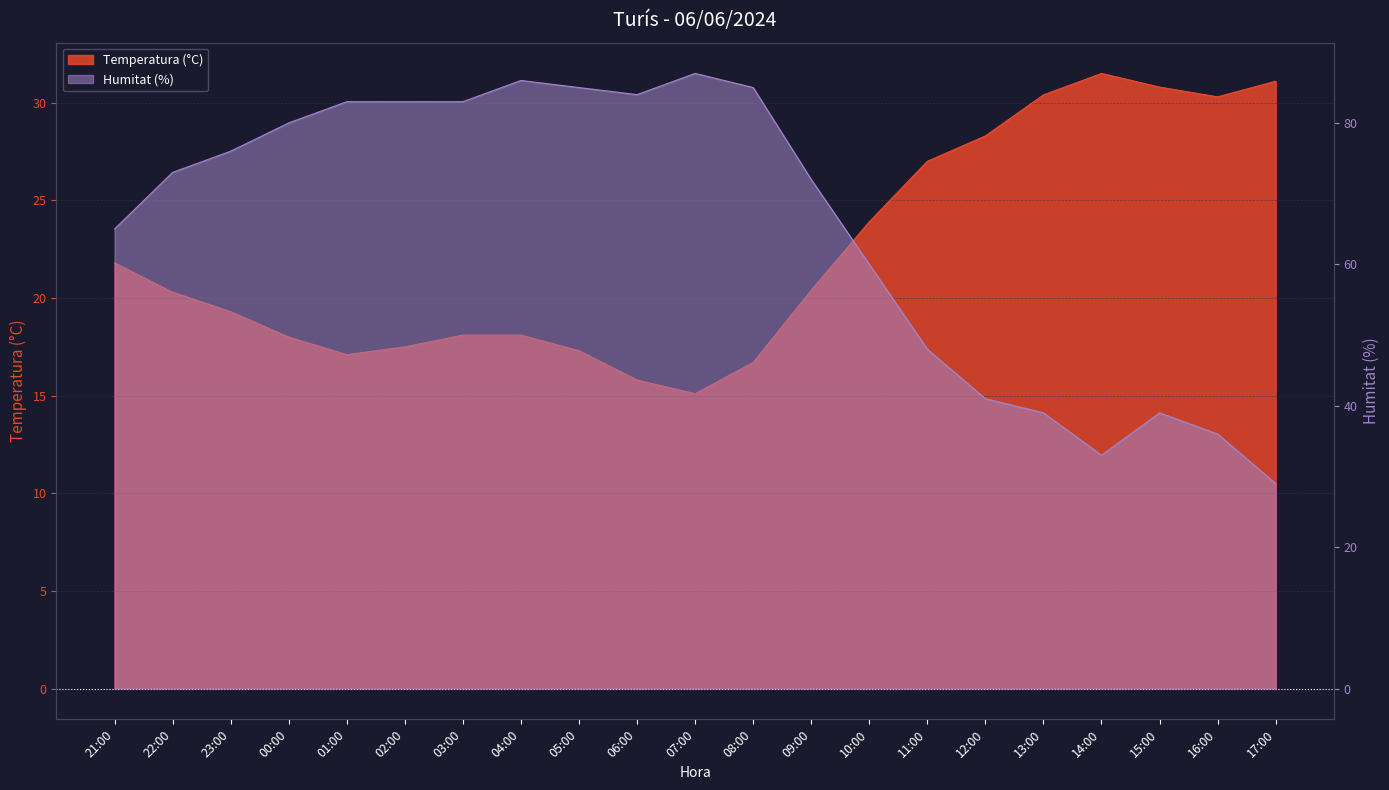

True or false: Humitat (%) and Temperatura (°C) intersect in this chart.

True